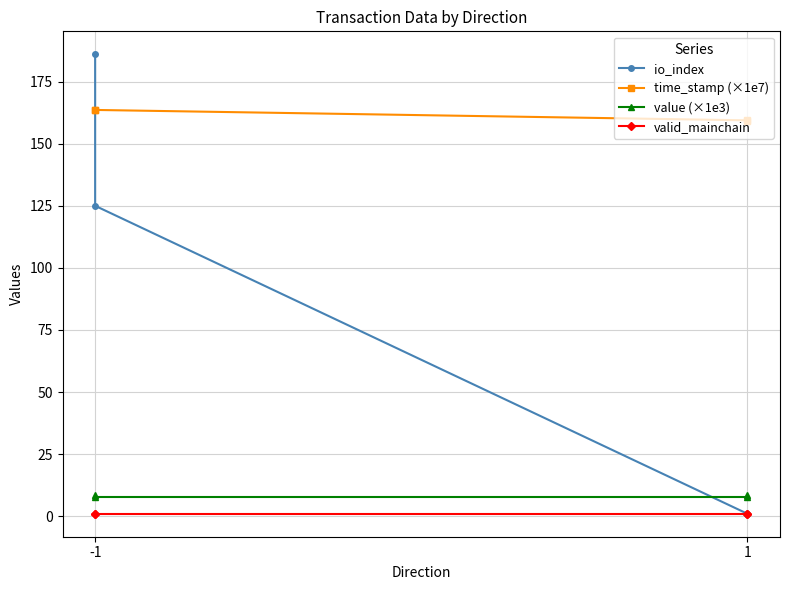

What is the highest value of the io_index series?

186.0